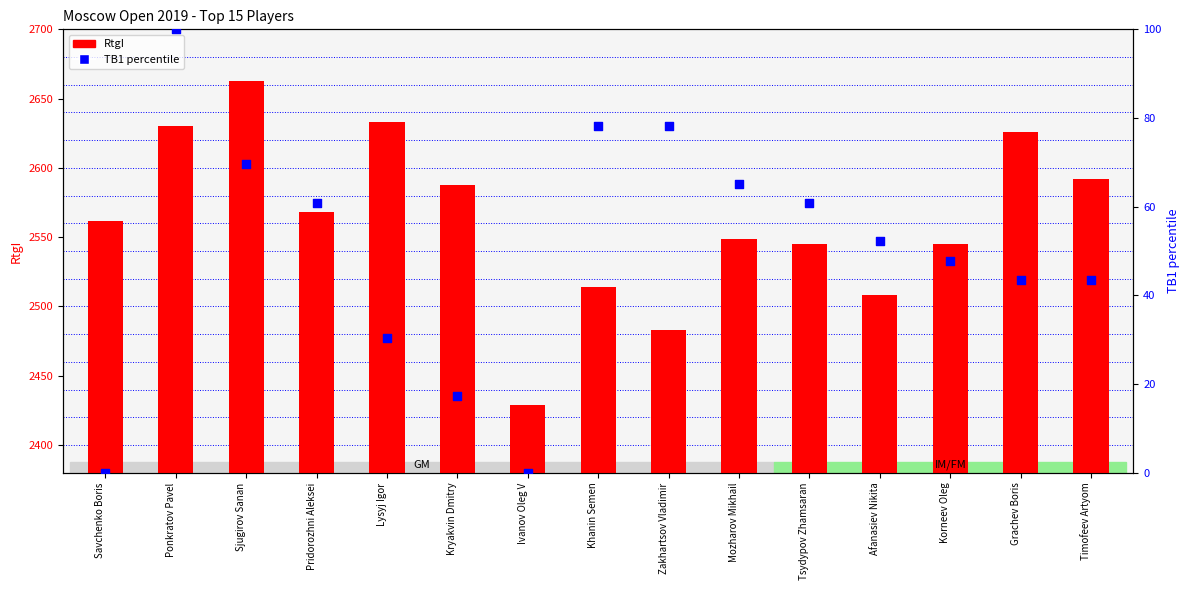

Which series has the largest total across all categories?

RtgI